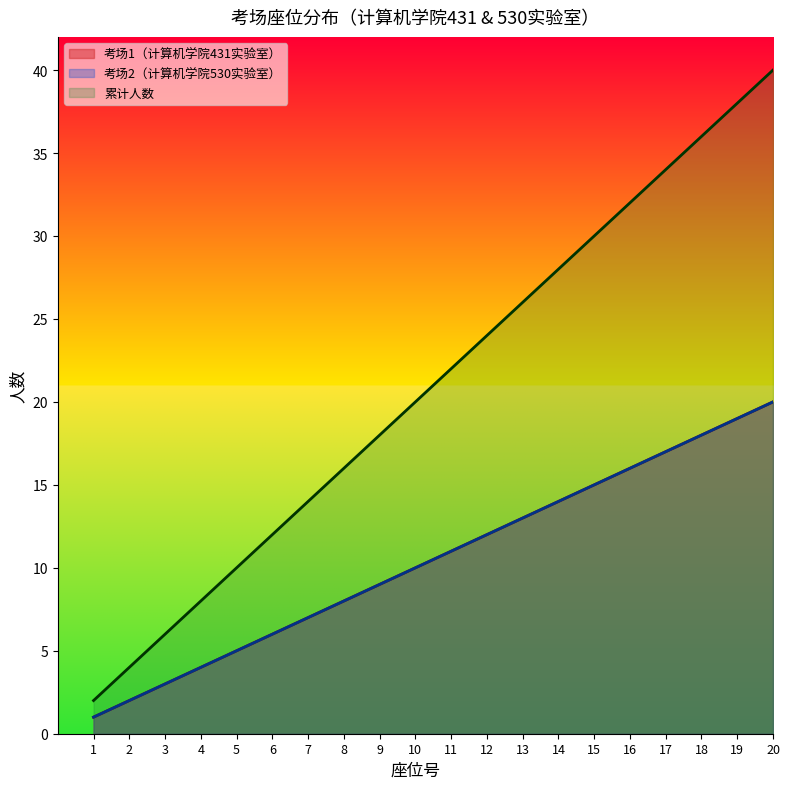

Where does the 考场2（计算机学院530实验室）座位号 series first go above 11?

12